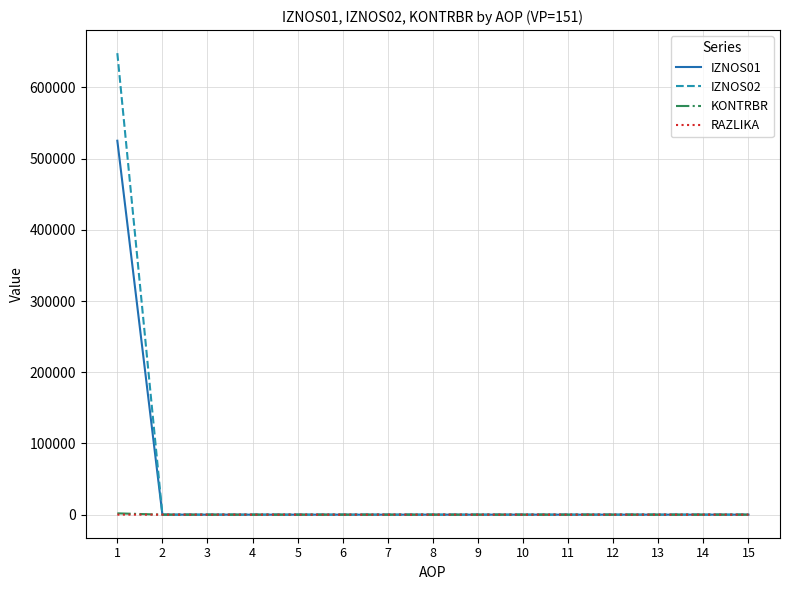

What is the difference between the maximum and second lowest values in the KONTRBR series?

1821.2